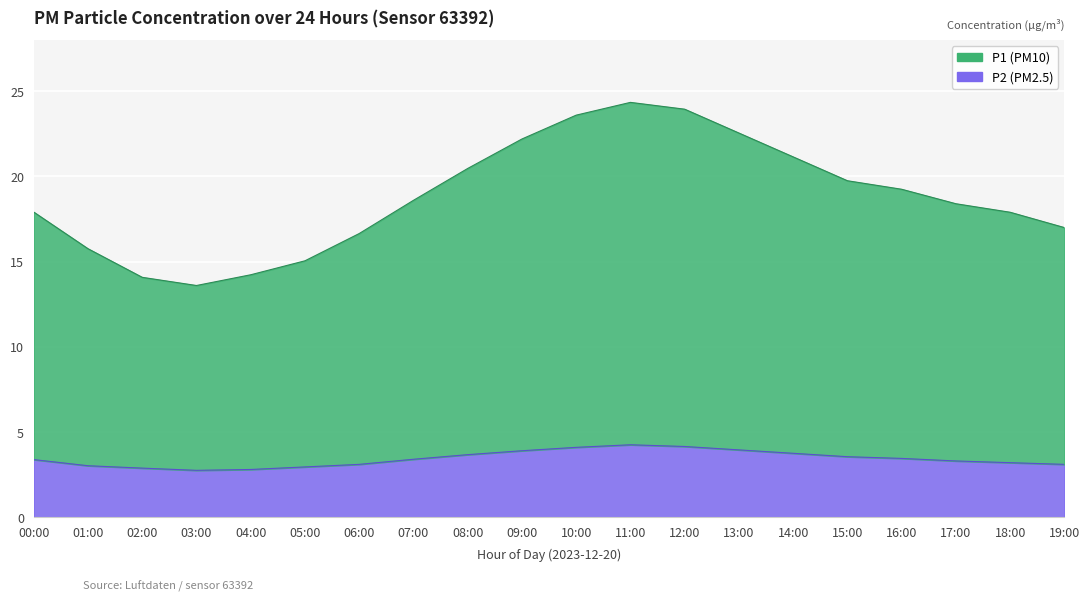

At 12:00, list the series in order from largest to smallest.

P1, P2